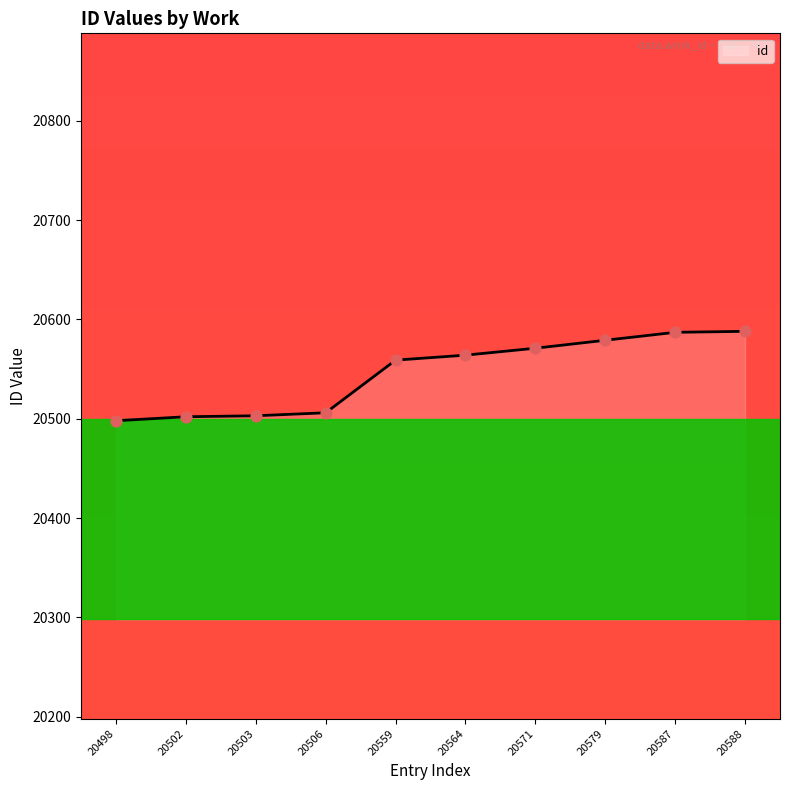

What is the change in value from 20564 to 20579?

+15